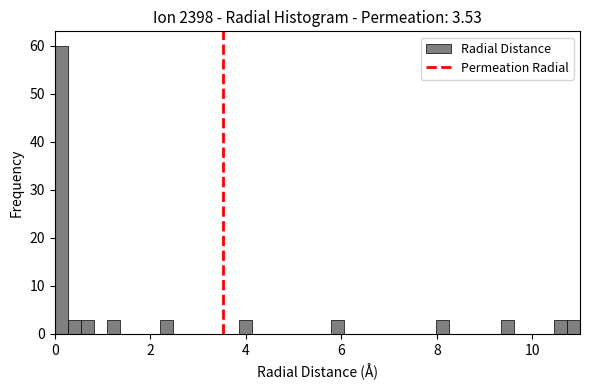

Around what value on the x-axis is the tallest bar? Give the approximate position of its centre, as read against the axis.

0.2